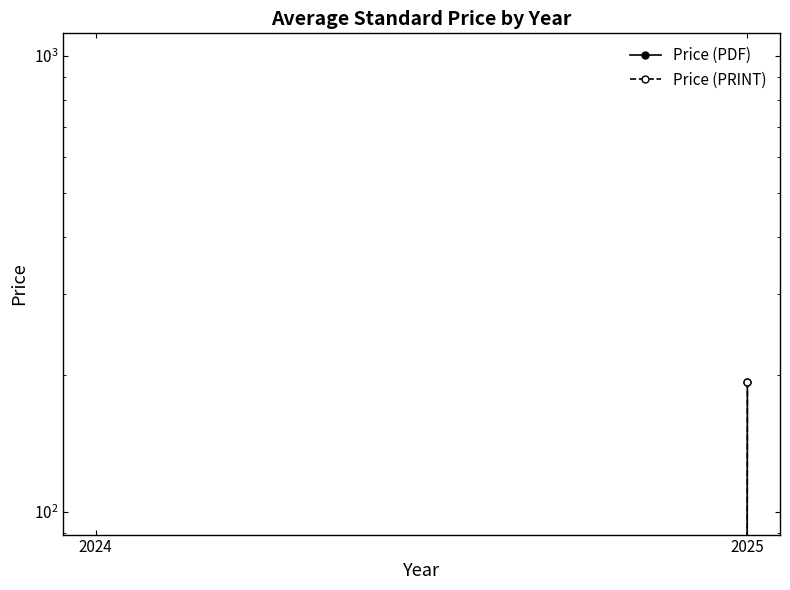

Is the value of Price (PDF) at 2024 greater than the value of Price (PRINT) at 2024?

No